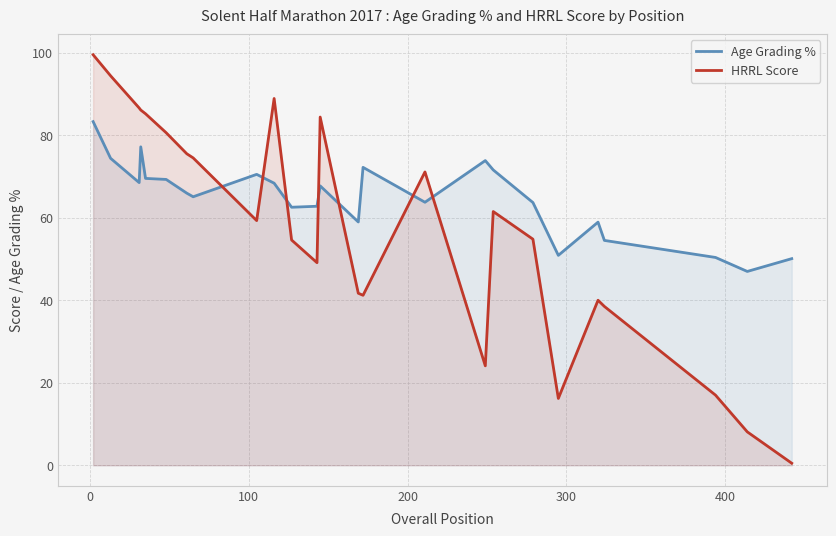

Does the chart display data point markers on the line(s)?

No